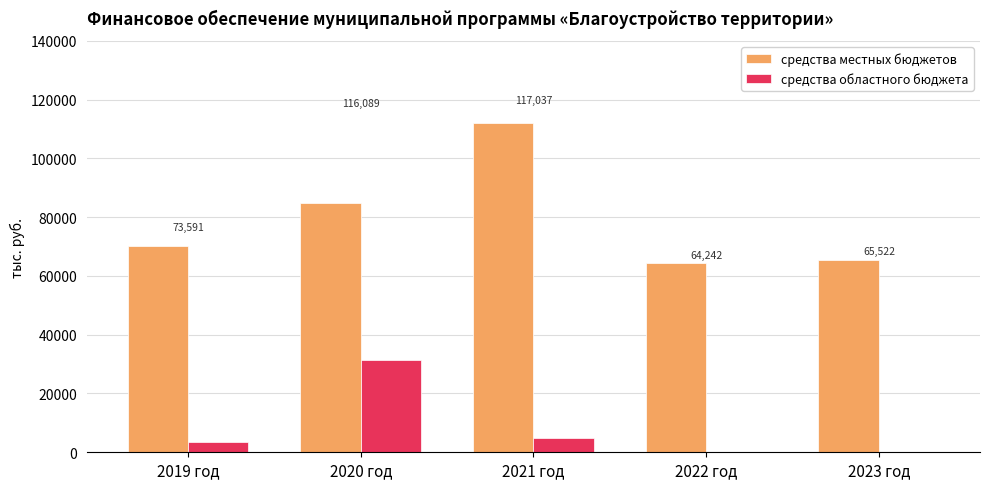

At 2021 год, list the series in order from largest to smallest.

средства местных бюджетов, средства областного бюджета